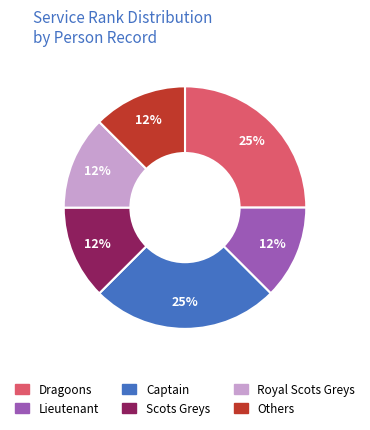

To the nearest percent, what is the average slice percentage?

17%